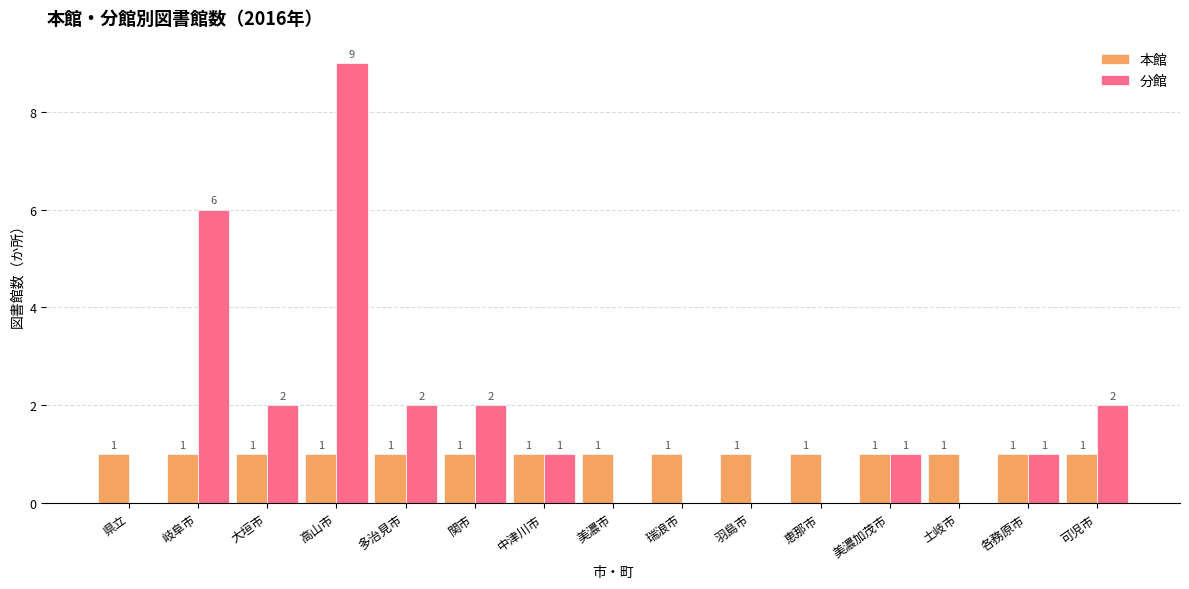

What is the average value of the 本館 series?

1